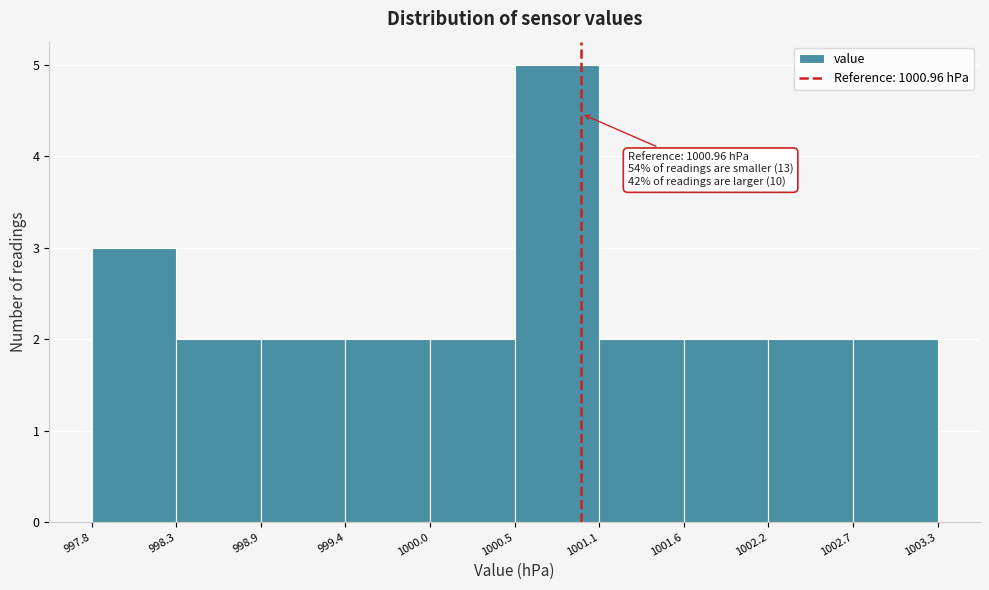

Over which range of the x-axis is the bar tallest?

1000.5 to 1001.1